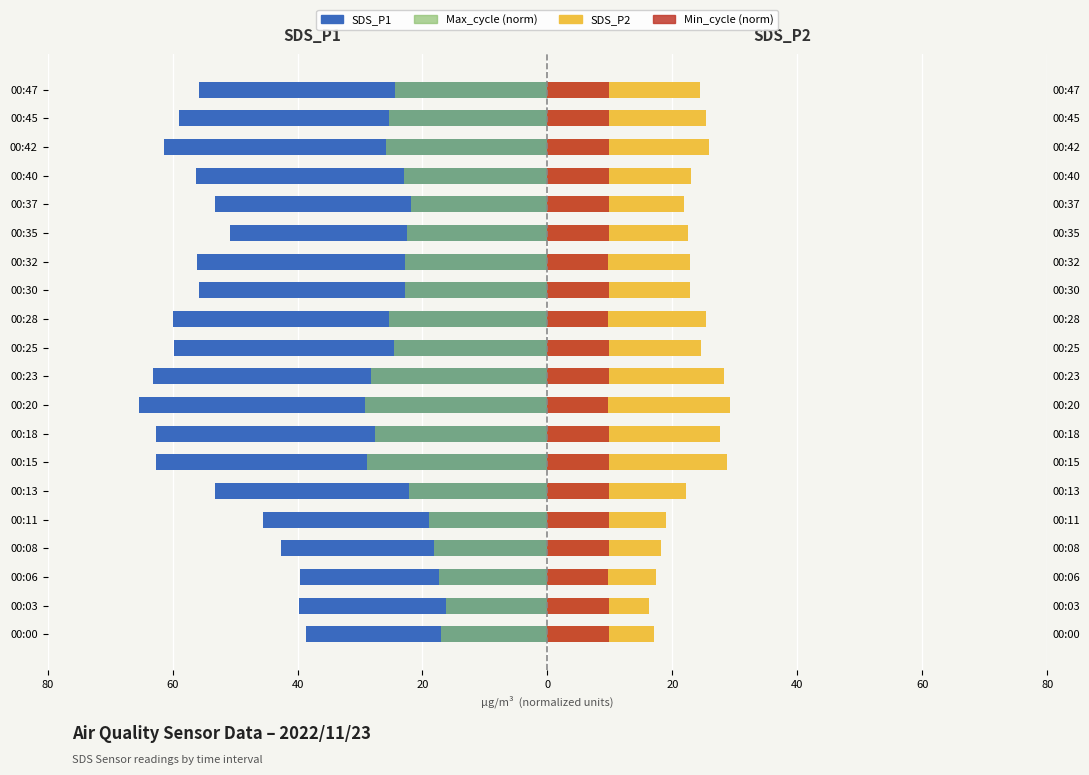

Count the Min_cycle (norm) values in the range 9 to 10.

20